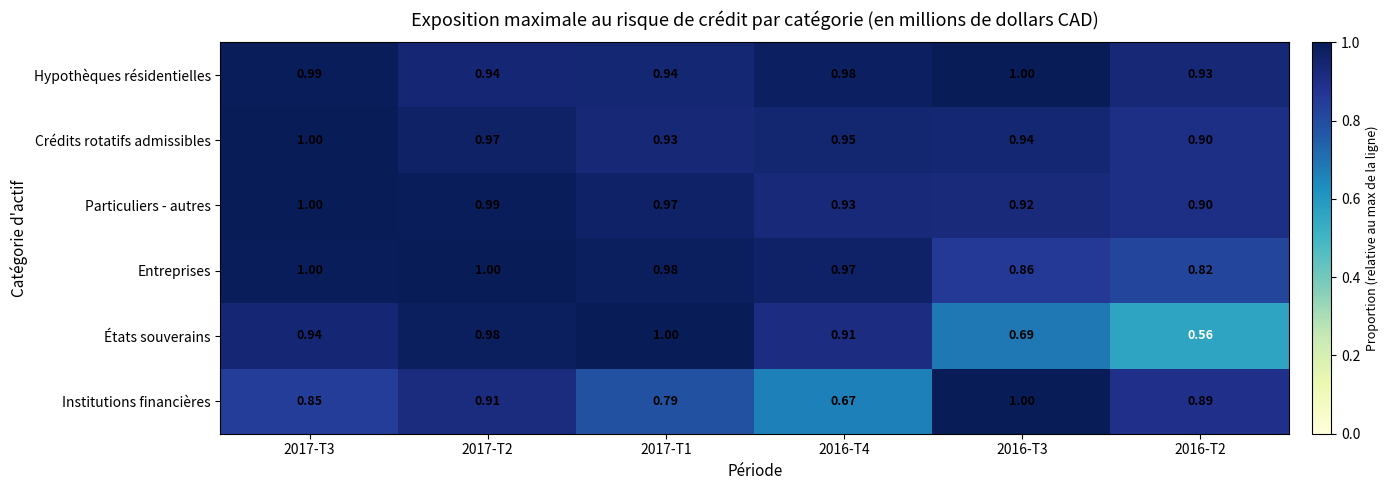

Between 2016-T4 and 2016-T2, which series saw the biggest shift?

États souverains